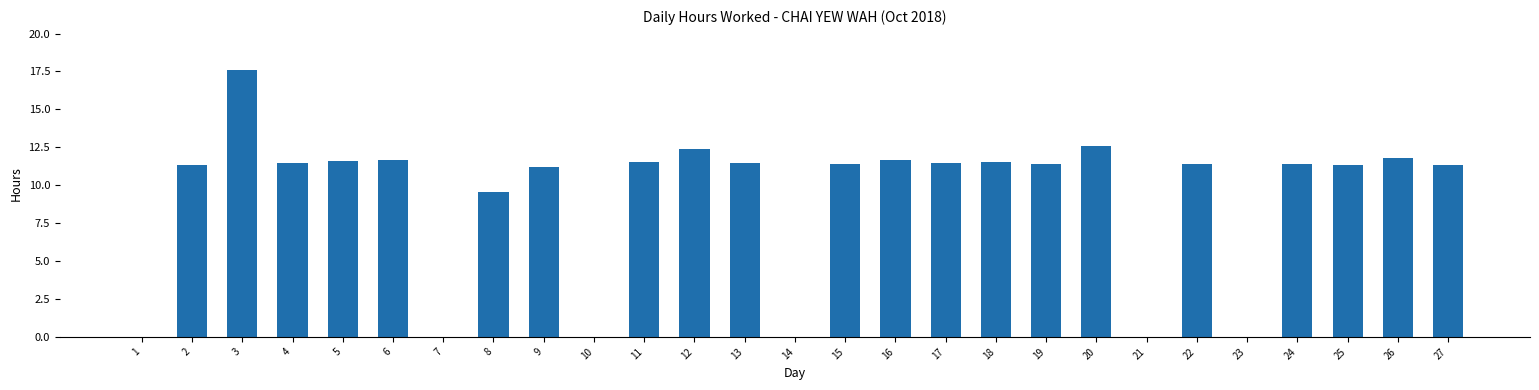

What is the sum of all values?

247.2